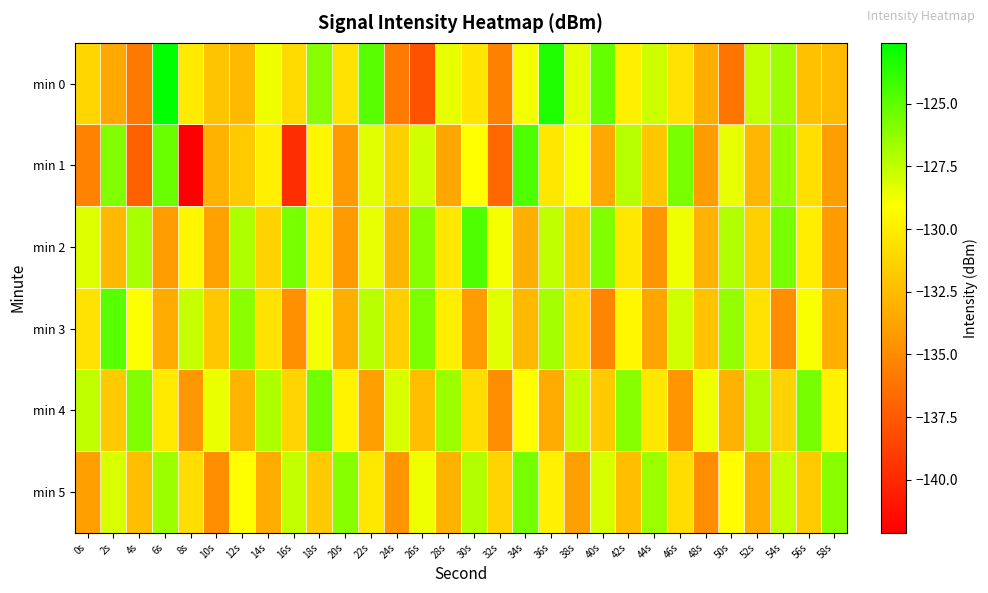

Reading right to left, transcribe all the data shown in this chart.

min 0: 58s=-132.6	56s=-132.2	54s=-126.7	52s=-127.5	50s=-136.1	48s=-133.2	46s=-130.6	44s=-127.8	42s=-129.8	40s=-125.2	38s=-128.4	36s=-123.3	34s=-128.8	32s=-135.5	30s=-130.4	28s=-128.5	26s=-137.9	24s=-135.8	22s=-124.8	20s=-130.6	18s=-126.0	16s=-130.9	14s=-128.7	12s=-132.6	10s=-132.1	8s=-130.1	6s=-122.6	4s=-135.9	2s=-133.5	0s=-131.1
min 1: 58s=-134.0	56s=-130.7	54s=-126.3	52s=-132.8	50s=-128.5	48s=-134.1	46s=-125.7	44s=-131.9	42s=-127.2	40s=-133.5	38s=-128.9	36s=-130.3	34s=-124.6	32s=-136.8	30s=-129.1	28s=-133.6	26s=-127.9	24s=-131.4	22s=-128.3	20s=-134.2	18s=-129.5	16s=-139.7	14s=-129.8	12s=-131.8	10s=-133.0	8s=-142.1	6s=-125.3	4s=-137.1	2s=-125.9	0s=-135.5
min 2: 58s=-134.1	56s=-129.9	54s=-125.7	52s=-131.5	50s=-127.1	48s=-132.9	46s=-128.7	44s=-134.5	42s=-130.2	40s=-125.9	38s=-131.7	36s=-127.5	34s=-133.1	32s=-128.9	30s=-124.6	28s=-130.3	26s=-126.0	24s=-132.8	22s=-128.5	20s=-134.2	18s=-129.9	16s=-125.7	14s=-131.3	12s=-127.0	10s=-133.8	8s=-129.5	6s=-134.1	4s=-126.9	2s=-132.6	0s=-128.2
min 3: 58s=-133.1	56s=-128.9	54s=-134.8	52s=-130.6	50s=-126.3	48s=-132.1	46s=-127.9	44s=-133.7	42s=-129.5	40s=-135.2	38s=-131.0	36s=-126.8	34s=-132.6	32s=-128.4	30s=-134.1	28s=-129.9	26s=-125.8	24s=-131.6	22s=-127.3	20s=-133.1	18s=-128.9	16s=-134.7	14s=-130.5	12s=-126.1	10s=-131.9	8s=-127.7	6s=-133.3	4s=-129.0	2s=-124.8	0s=-130.5
min 4: 58s=-129.8	56s=-125.6	54s=-131.3	52s=-127.1	50s=-132.9	48s=-128.7	46s=-134.5	44s=-130.2	42s=-126.0	40s=-131.8	38s=-127.6	36s=-133.4	34s=-129.1	32s=-134.9	30s=-130.8	28s=-126.6	26s=-132.3	24s=-128.1	22s=-133.9	20s=-129.7	18s=-125.5	16s=-131.2	14s=-127.0	12s=-132.8	10s=-128.6	8s=-134.4	6s=-130.1	4s=-125.9	2s=-131.8	0s=-127.5
min 5: 58s=-126.0	56s=-131.8	54s=-127.6	52s=-133.4	50s=-129.1	48s=-134.9	46s=-130.8	44s=-126.6	42s=-132.4	40s=-128.1	38s=-133.9	36s=-129.8	34s=-125.6	32s=-131.3	30s=-127.1	28s=-132.9	26s=-128.7	24s=-134.5	22s=-130.2	20s=-126.0	18s=-131.8	16s=-127.6	14s=-133.4	12s=-129.1	10s=-134.9	8s=-130.8	6s=-126.6	4s=-132.4	2s=-128.1	0s=-133.9